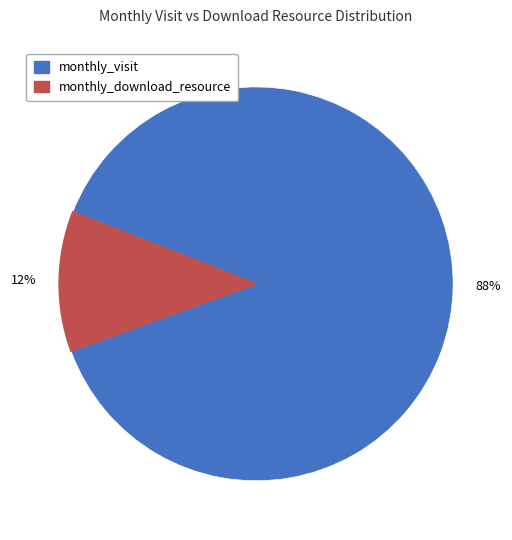

What percentage is the monthly_visit slice, to the nearest percent?

88%